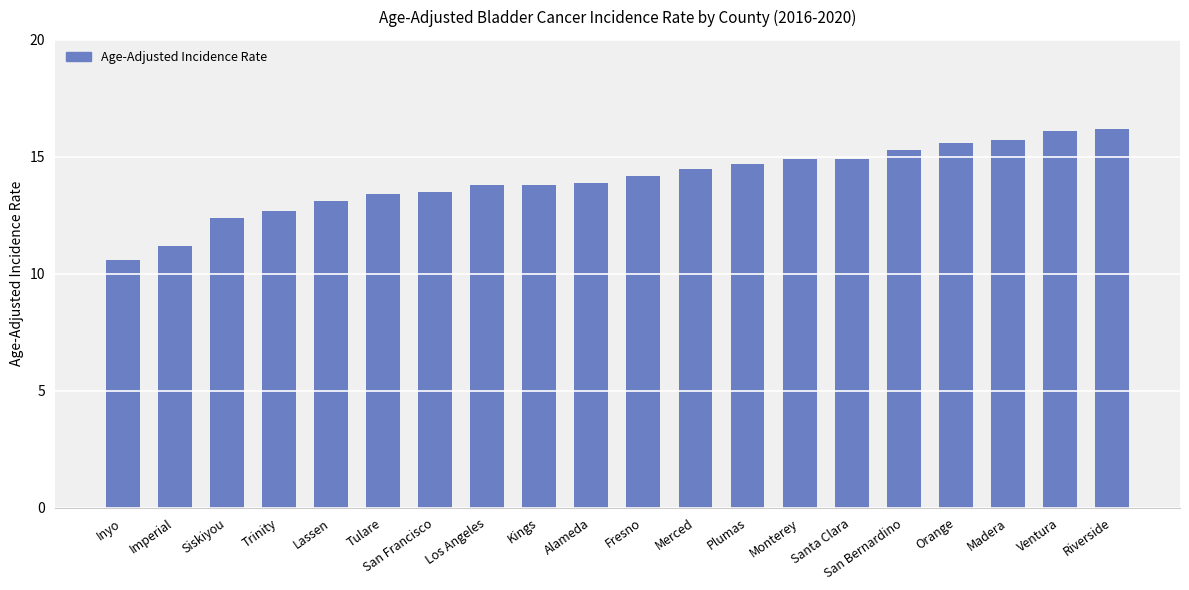

Reading left to right, what are all the values shown in this chart?

Inyo=10.6	Imperial=11.2	Siskiyou=12.4	Trinity=12.7	Lassen=13.1	Tulare=13.4	San Francisco=13.5	Los Angeles=13.8	Kings=13.8	Alameda=13.9	Fresno=14.2	Merced=14.5	Plumas=14.7	Monterey=14.9	Santa Clara=14.9	San Bernardino=15.3	Orange=15.6	Madera=15.7	Ventura=16.1	Riverside=16.2